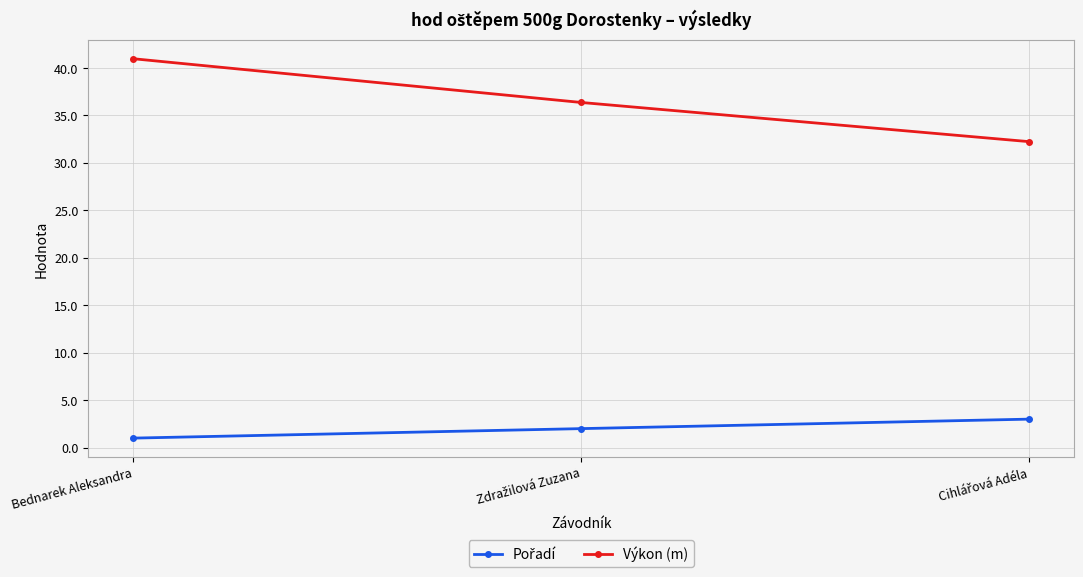

How many values in the Výkon (m) series are below 36?

1